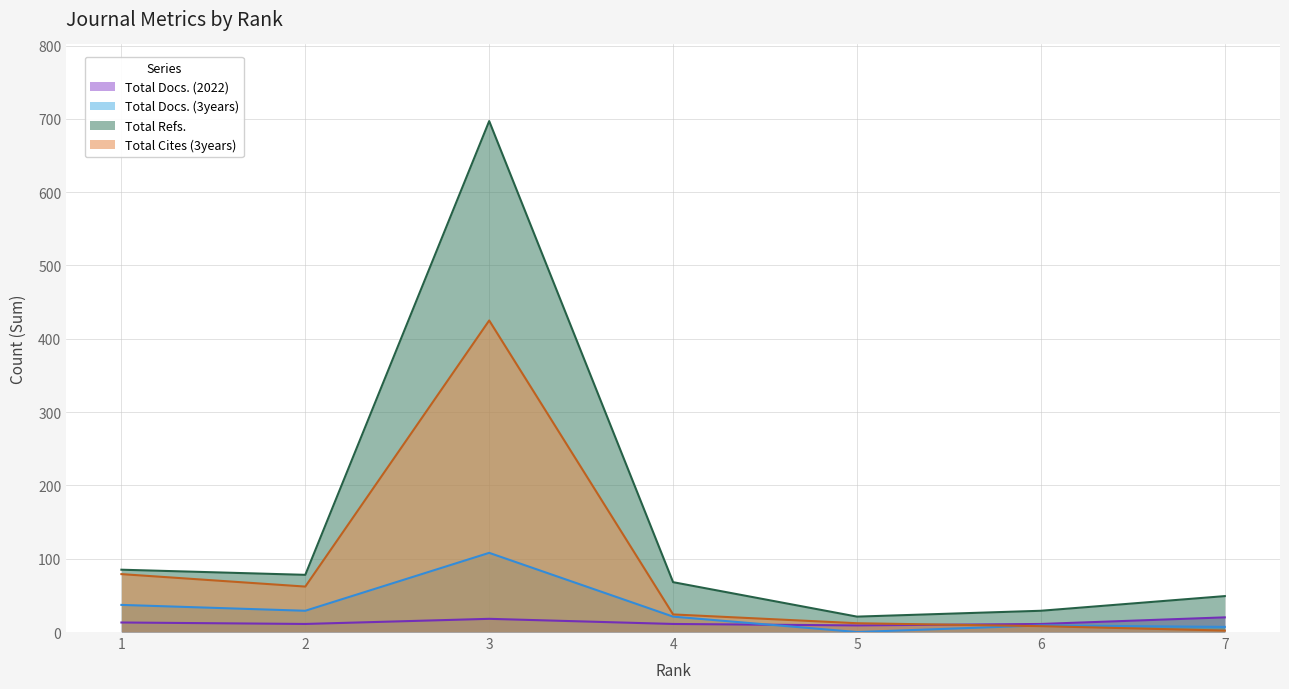

How many Total Docs. (2022) values are between 11 and 18?

5